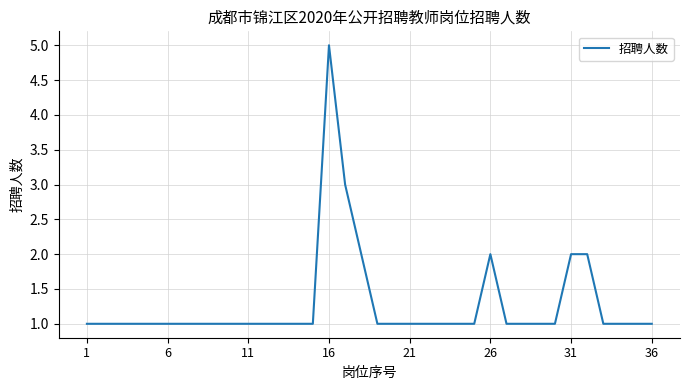

What is the maximum value shown in the chart?

5